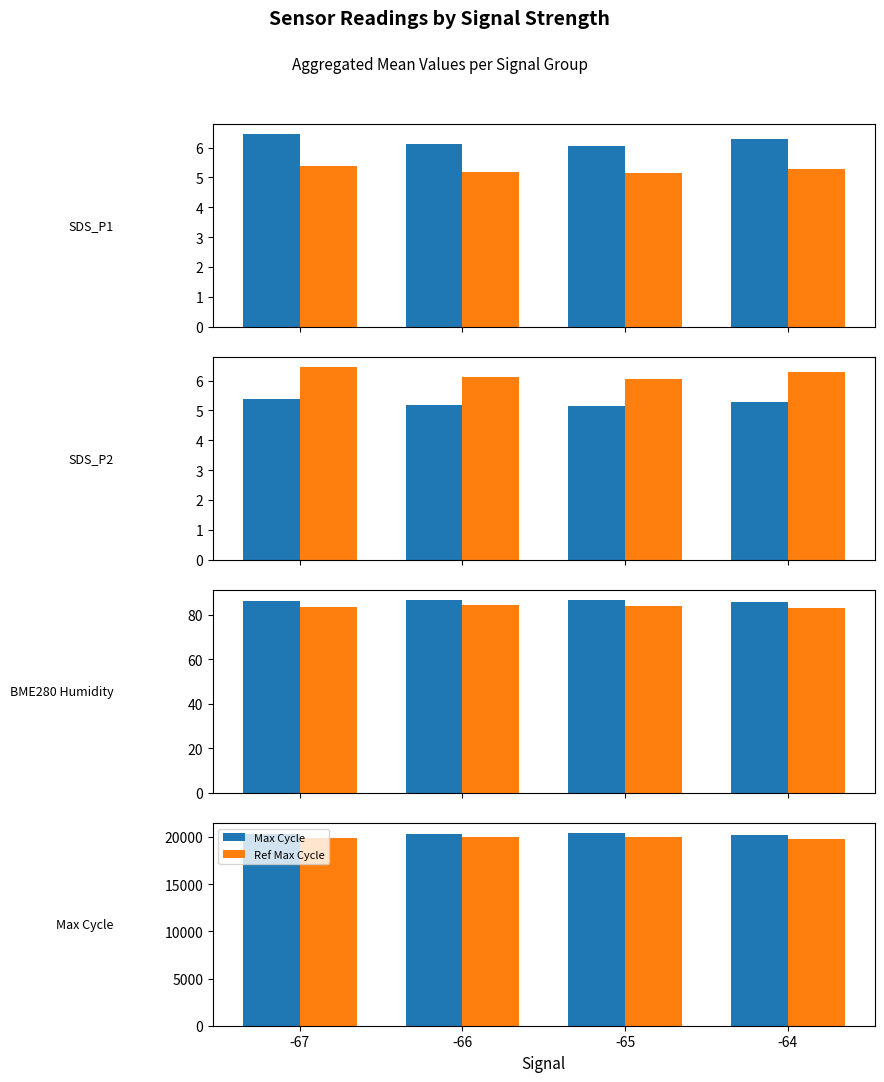

Reading left to right, what are all the values shown in this chart?

SDS_P1: 6.5	6.1	6.1	6.3
SDS_P2: 5.4	5.2	5.2	5.3
BME280 Humidity: 85.9	86.6	86.5	85.5
Ref Humidity: 83.3	84.0	83.9	82.9
Max Cycle: 20341.2	20362.2	20445.8	20229.0
Ref Max Cycle: 19934.4	19954.9	20036.9	19824.4